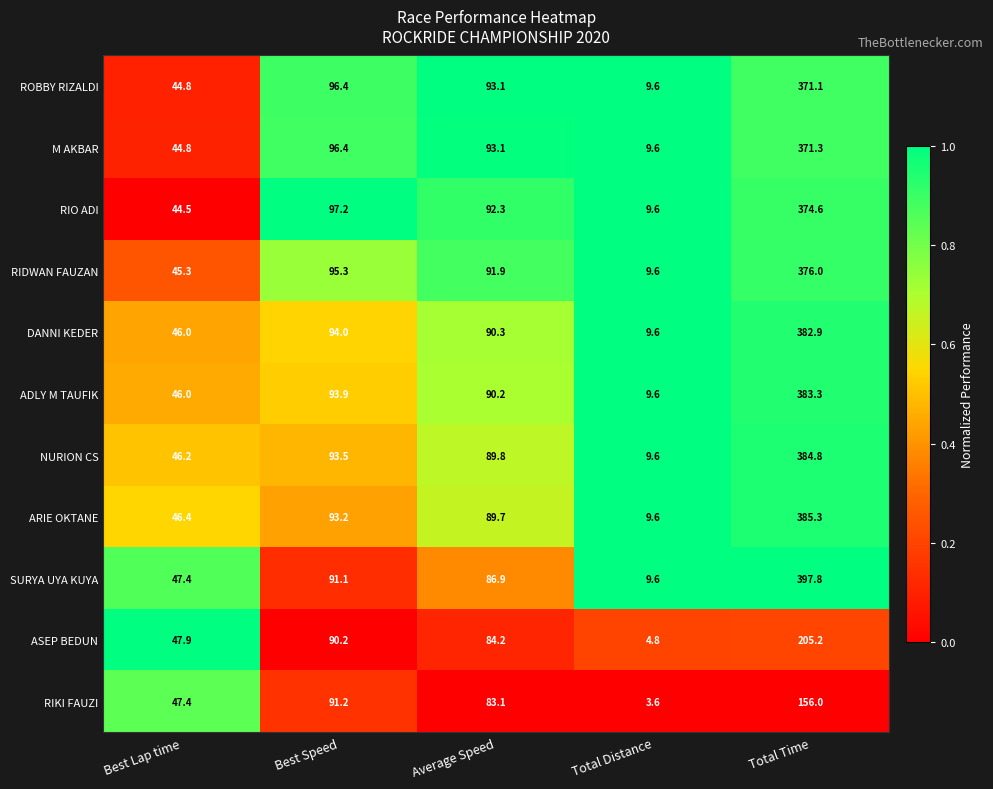

What is the spread (max minus min) of values at Best Lap time?

3.4